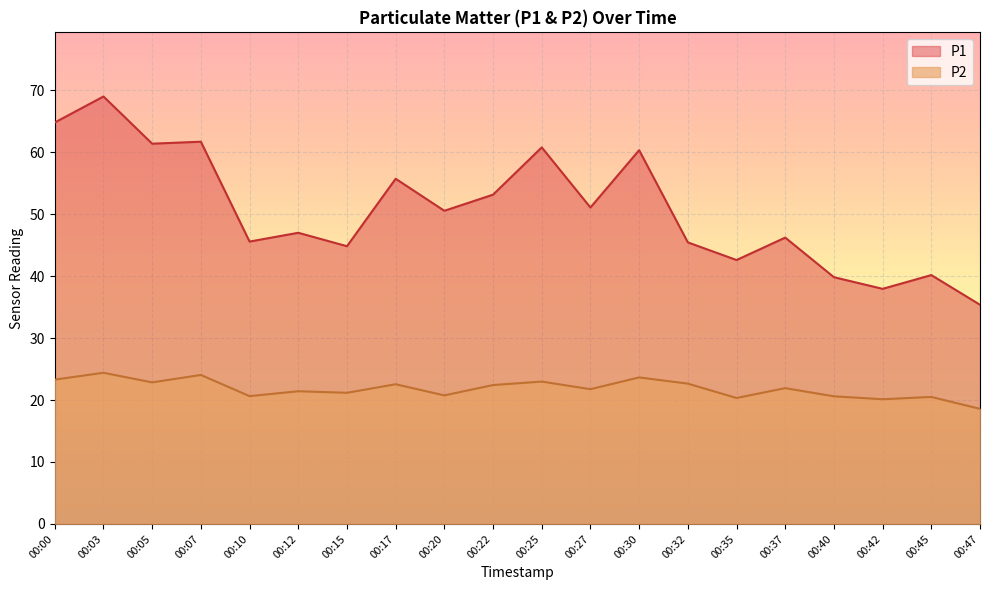

Reading right to left, extract all data points from this chart.

P1: 00:47=35.4	00:45=40.2	00:42=38.0	00:40=39.8	00:37=46.2	00:35=42.6	00:32=45.5	00:30=60.3	00:27=51.1	00:25=60.8	00:22=53.1	00:20=50.5	00:17=55.7	00:15=44.8	00:12=47.0	00:10=45.6	00:07=61.7	00:05=61.4	00:03=69.0	00:00=64.8
P2: 00:47=18.6	00:45=20.5	00:42=20.1	00:40=20.6	00:37=21.9	00:35=20.3	00:32=22.6	00:30=23.6	00:27=21.8	00:25=23.0	00:22=22.4	00:20=20.8	00:17=22.6	00:15=21.2	00:12=21.4	00:10=20.6	00:07=24.1	00:05=22.9	00:03=24.4	00:00=23.3